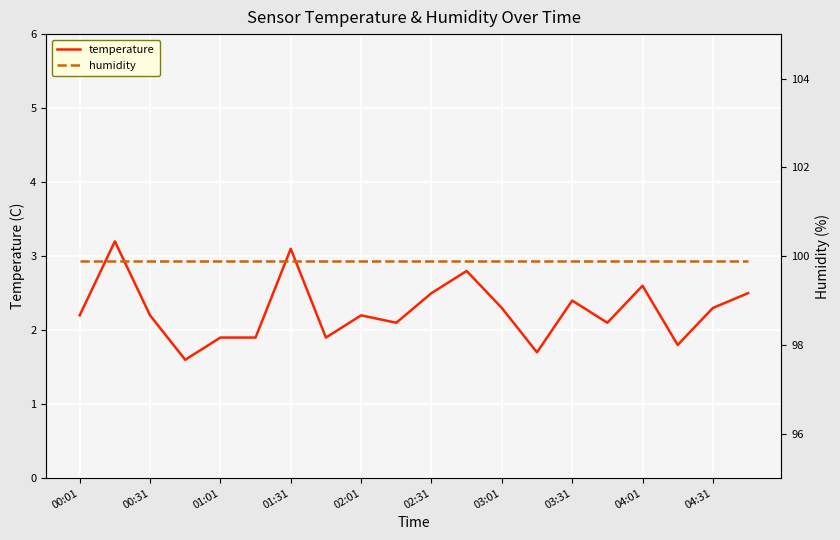

Rank the series by their maximum value, from lowest to highest.

temperature, humidity